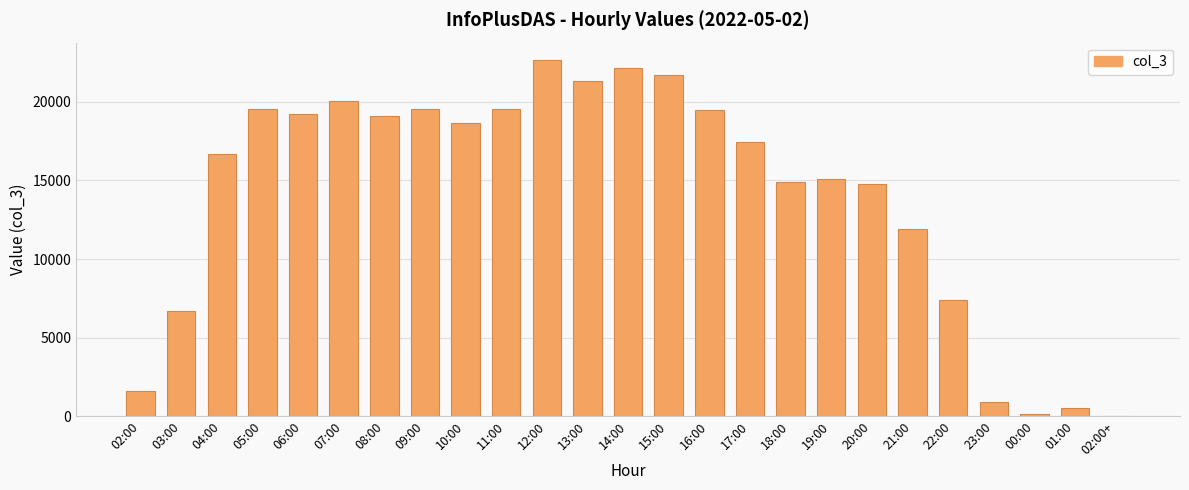

The chart shows a value of 19454 at 16:00. True or false?

True